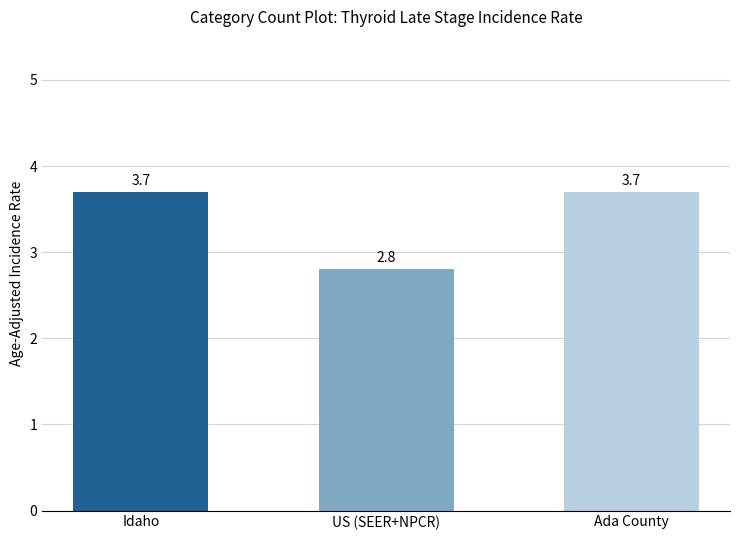

Where does the data first go above 3?

Idaho